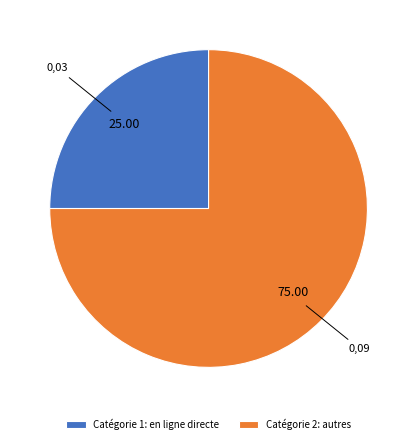

Rank the categories by value from lowest to highest.

Catégorie 1: en ligne directe, Catégorie 2: autres